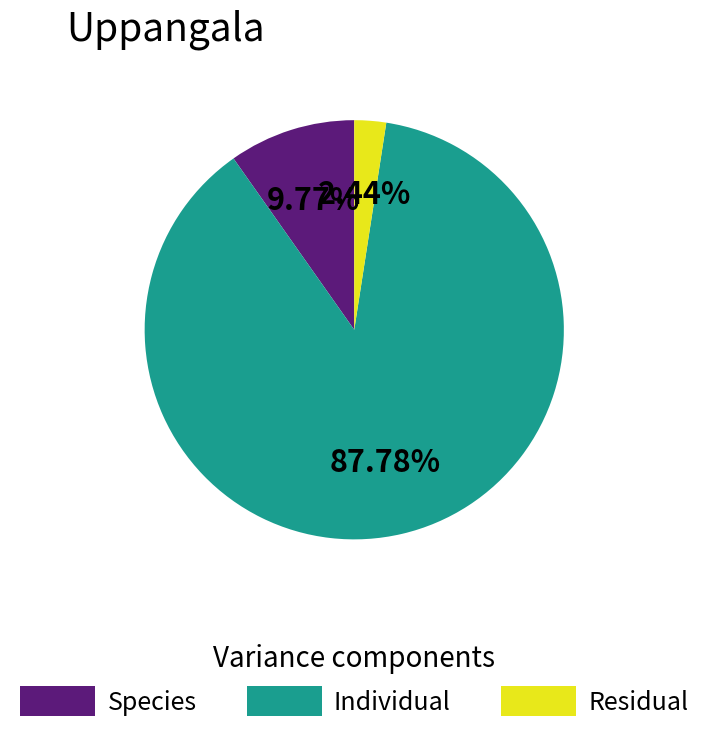

Do Individual and Species together represent more than half of the pie?

Yes